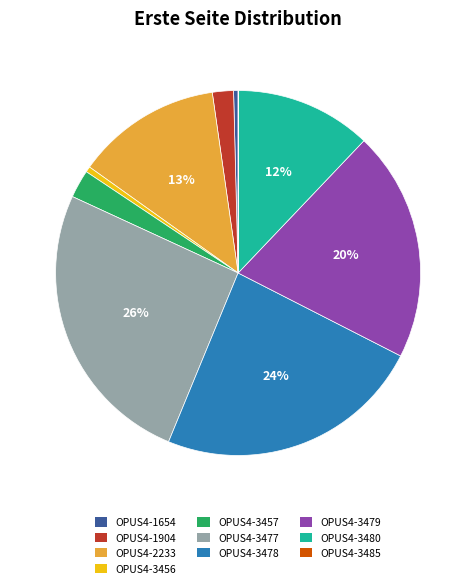

Does OPUS4-3480 account for over 50% of the chart?

No